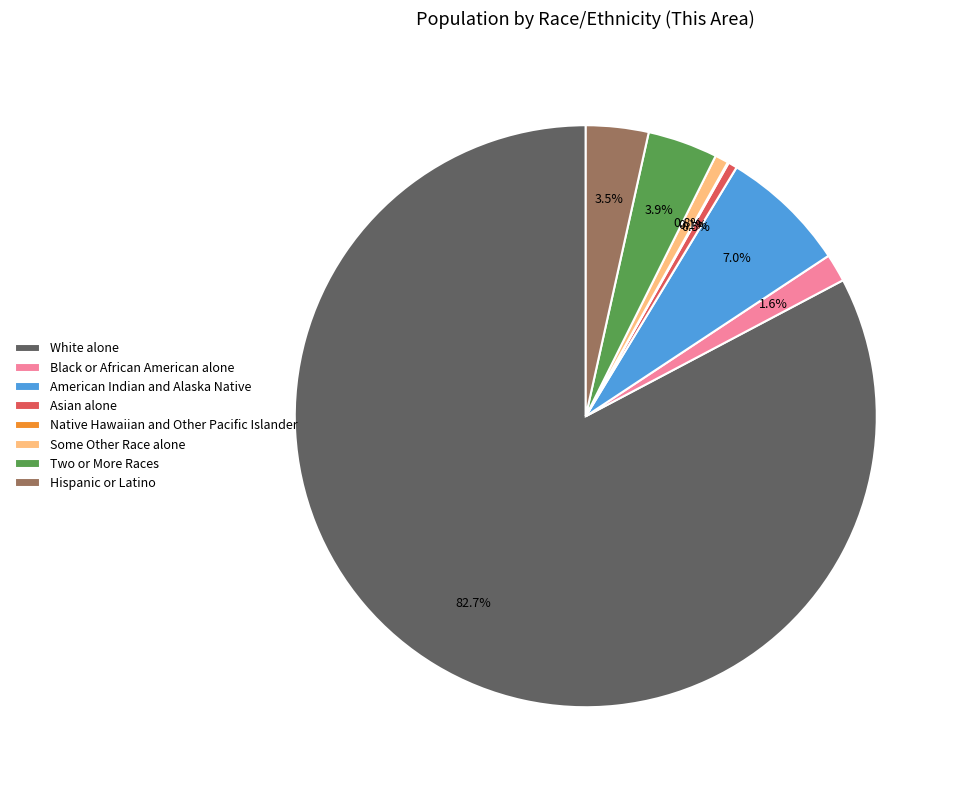

To the nearest percent, what portion does Black or African American alone represent?

2%